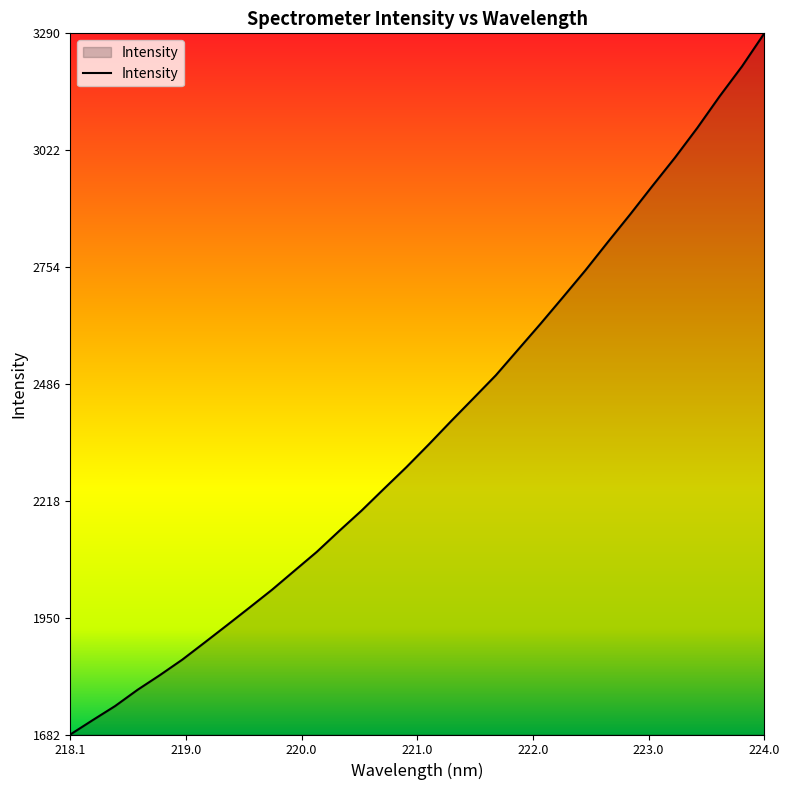

What is the greatest value displayed?

3290.4